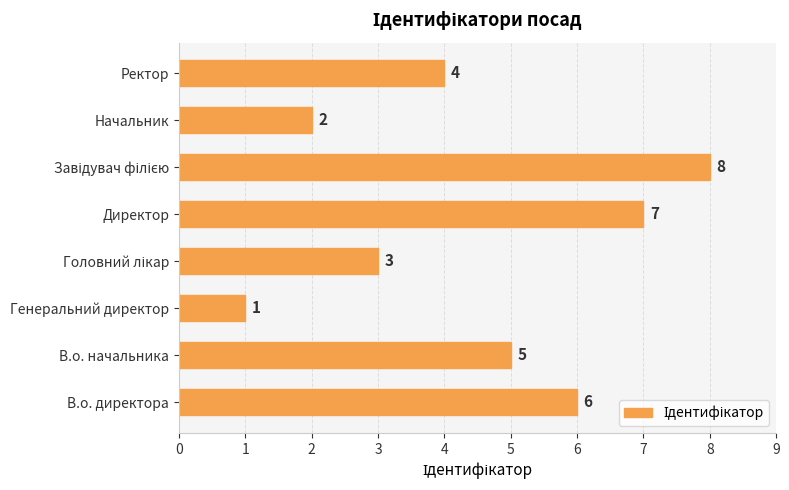

What is the difference between the second highest and minimum values?

6